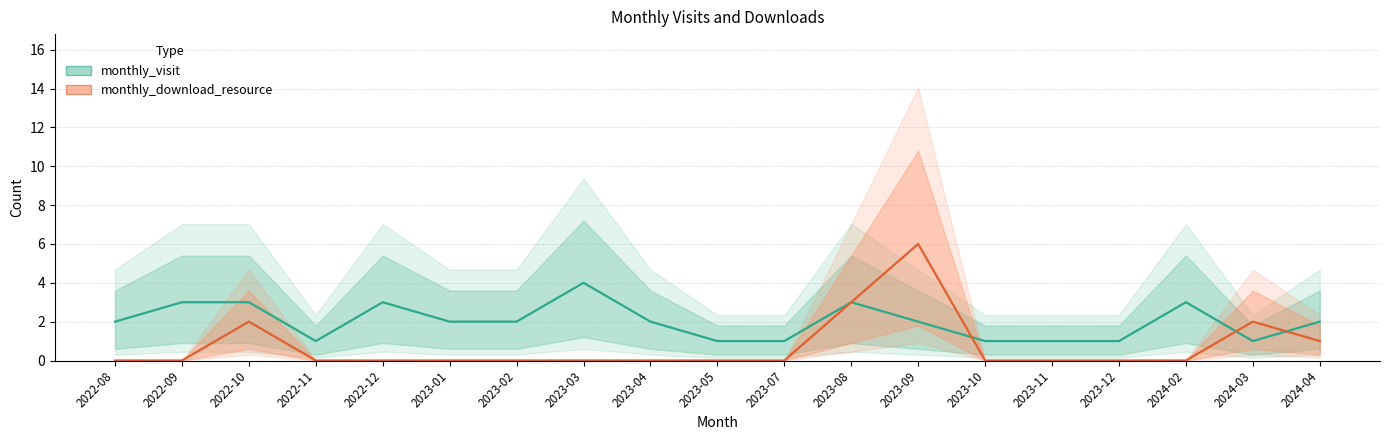

Where is the first local maximum for monthly_download_resource?

2022-10